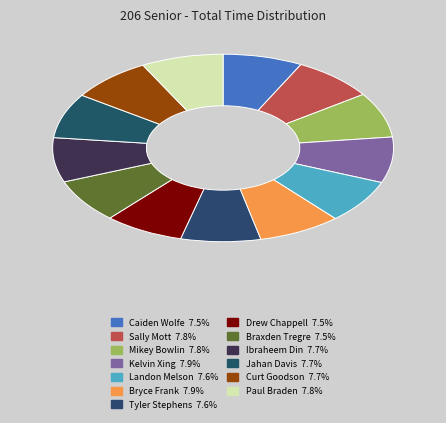

Rank the categories by value from highest to lowest.

Kelvin Xing, Bryce Frank, Sally Mott, Paul Braden, Mikey Bowlin, Jahan Davis, Curt Goodson, Ibraheem Din, Landon Melson, Tyler Stephens, Braxden Tregre, Drew Chappell, Caiden Wolfe